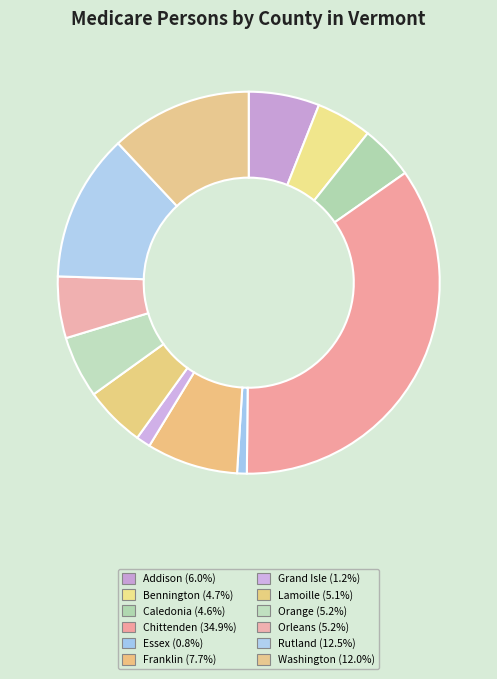

What is the ratio of the value at Addison to the value at Caledonia?

1.3